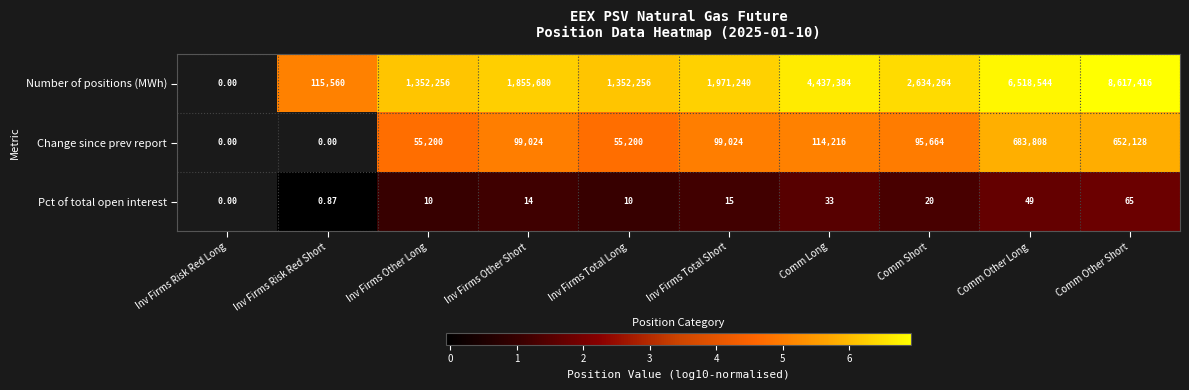

Between Comm Short and Comm Other Short, which series saw the biggest shift?

Number of positions (MWh)